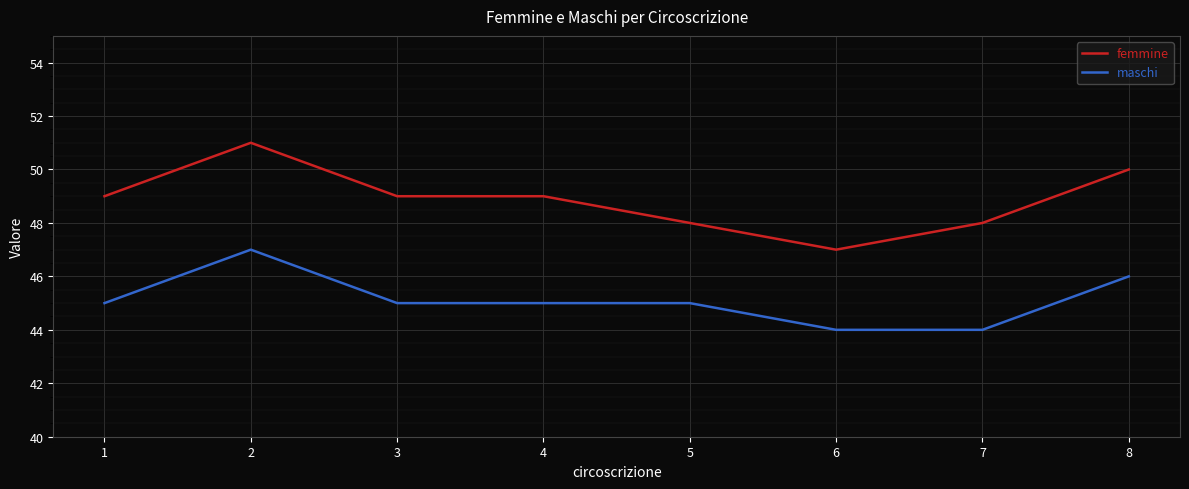

At 3, list the series in order from smallest to largest.

maschi, femmine